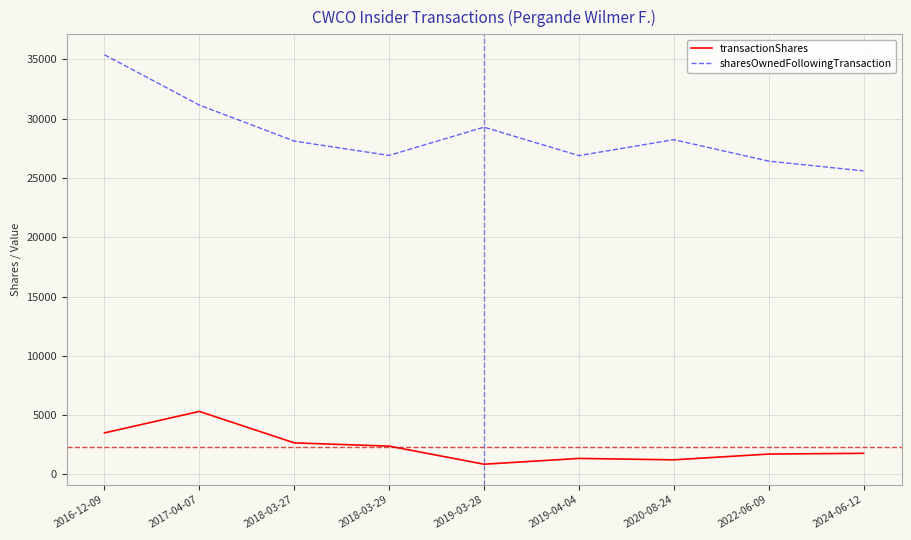

What is the average value of the sharesOwnedFollowingTransaction series?

28658